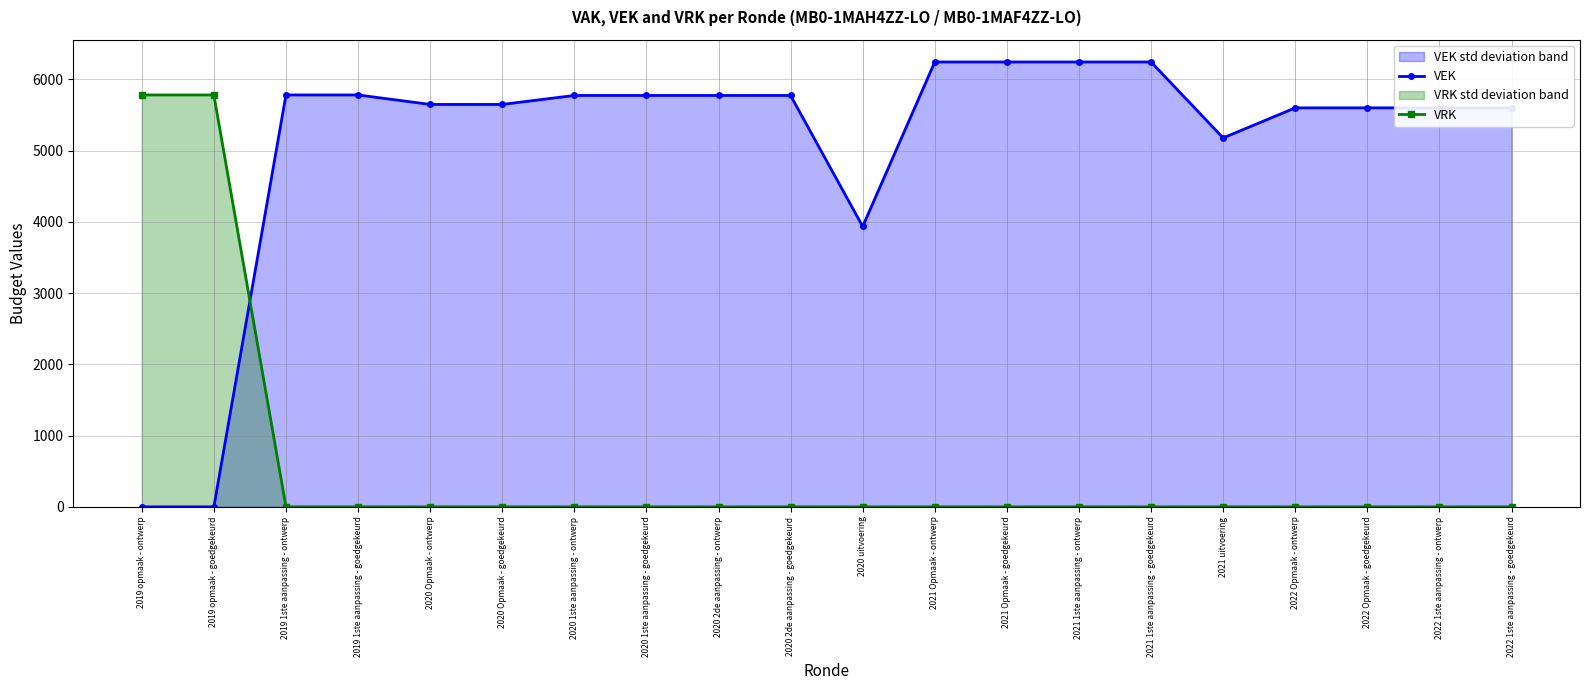

What is the difference between the second highest and minimum values in the VRK series?

5782